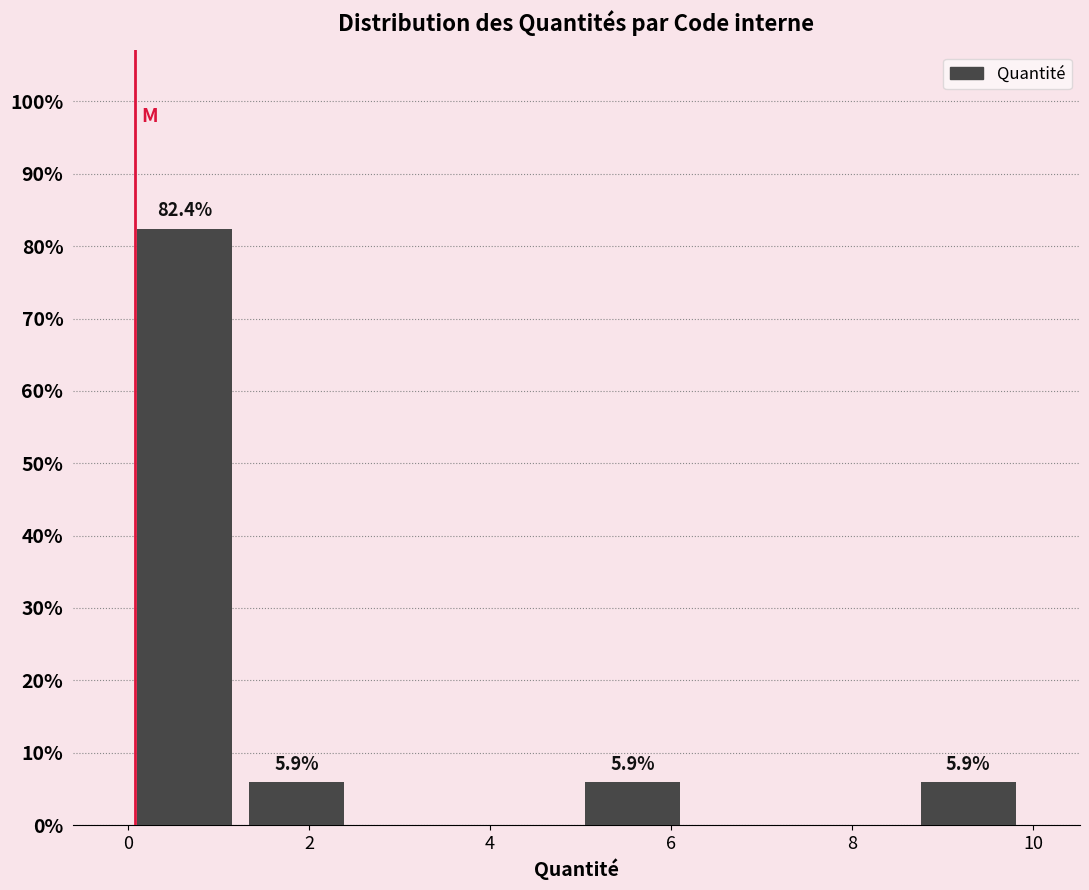

Over which range of the x-axis is the bar tallest?

0.0 to 1.2